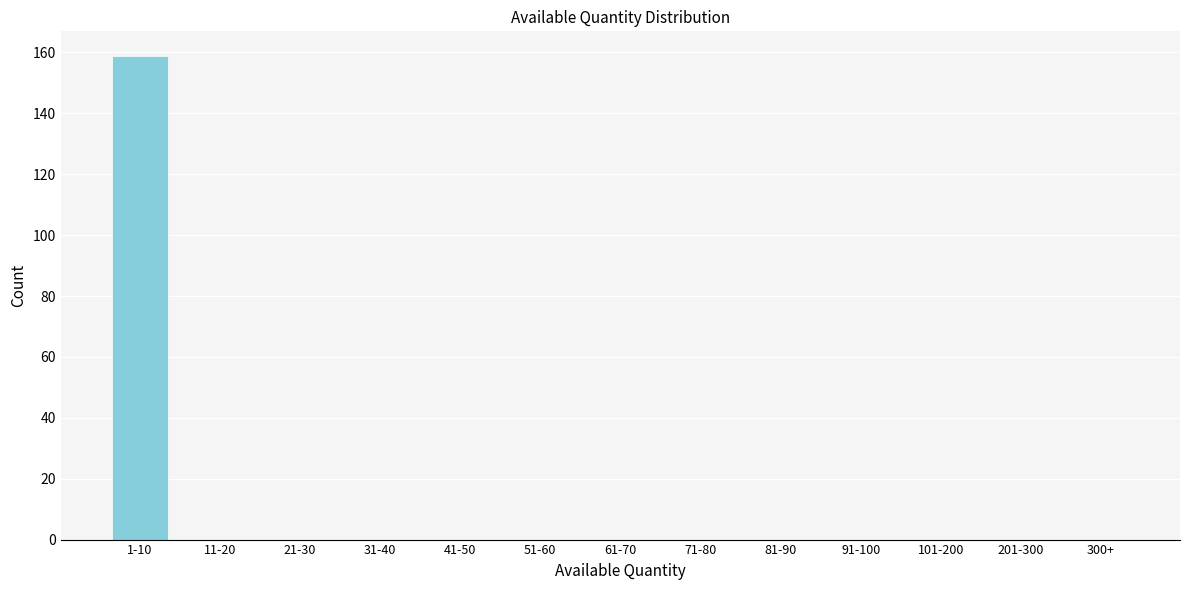

Reading left to right, what are all the values shown in this chart?

1-10=159	11-20=0	21-30=0	31-40=0	41-50=0	51-60=0	61-70=0	71-80=0	81-90=0	91-100=0	101-200=0	201-300=0	300+=0